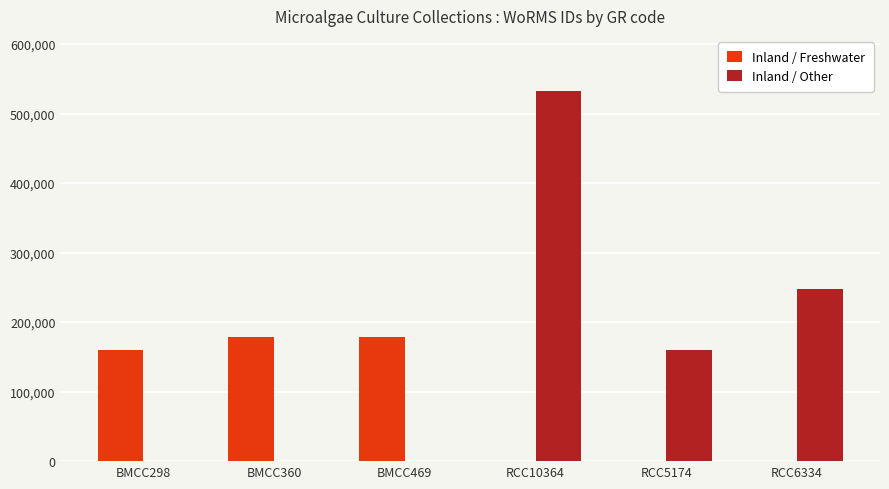

What is the difference between the Inland / Other values at RCC5174 and BMCC360?

160573